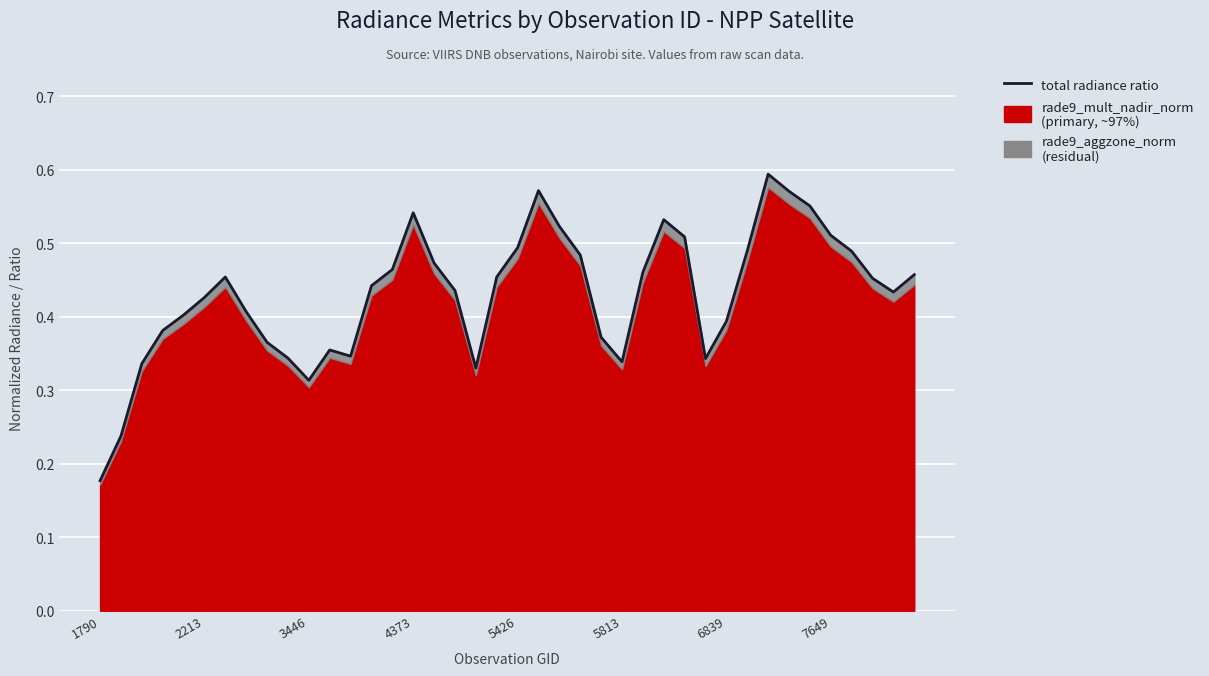

How many lines are shown in the chart?

1